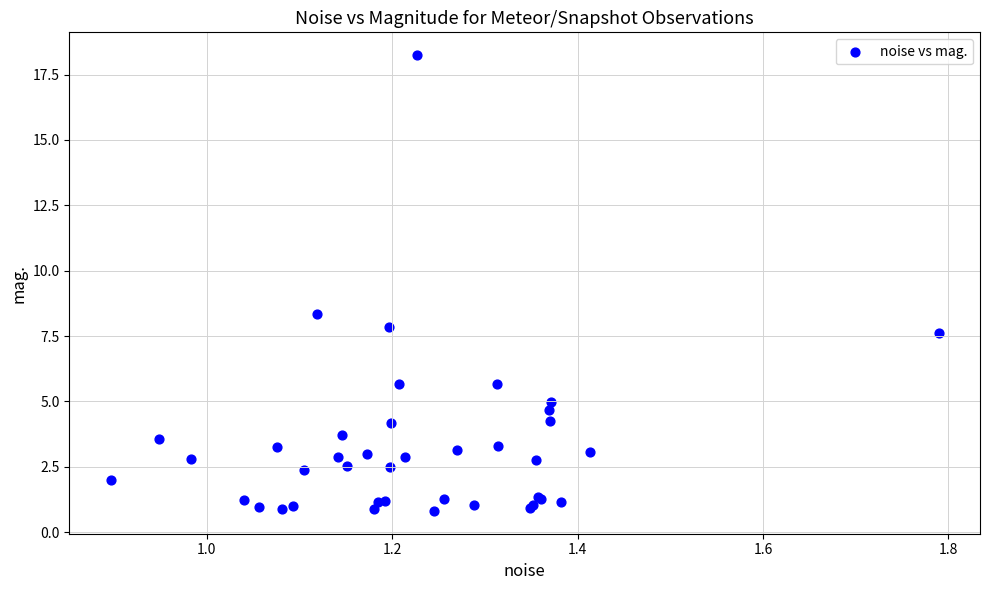

What Y value in the scatter plot is closest to 9?

8.3